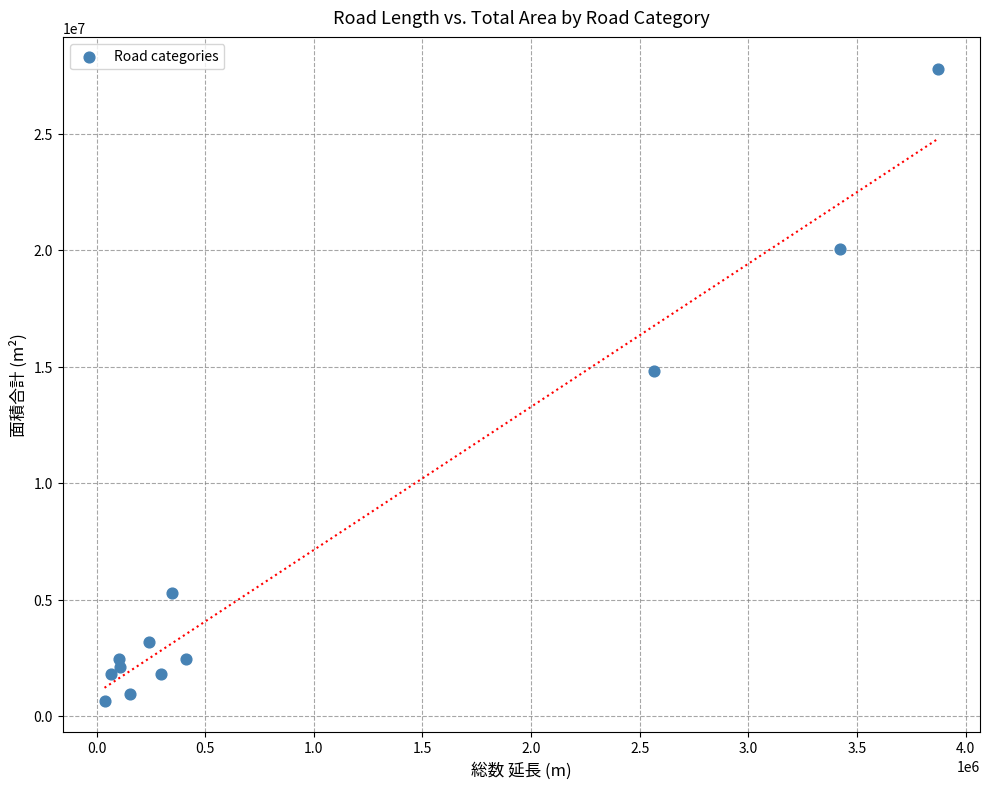

What Y value in the scatter plot is closest to 14221322?

14832980.0